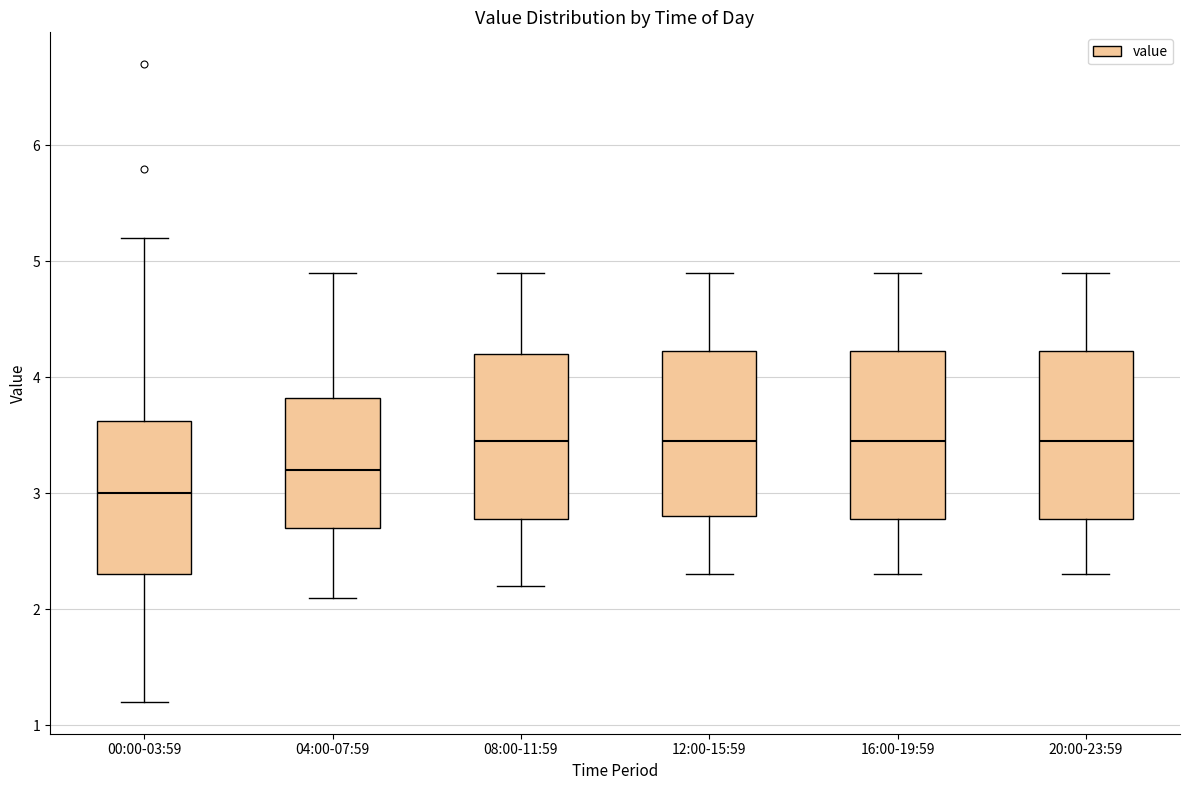

Reading left to right, transcribe this box plot: for each box, give where its median line is, the range the box spans, and where its two whiskers end, as read against the y-axis. The values are not printed on the chart, so give them approximately, as read against the axis.

00:00-03:59: median 3.0, box 2.3 to 3.6, whiskers 1.2 to 5.2
04:00-07:59: median 3.2, box 2.7 to 3.8, whiskers 2.1 to 4.9
08:00-11:59: median 3.5, box 2.8 to 4.2, whiskers 2.2 to 4.9
12:00-15:59: median 3.5, box 2.8 to 4.2, whiskers 2.3 to 4.9
16:00-19:59: median 3.5, box 2.8 to 4.2, whiskers 2.3 to 4.9
20:00-23:59: median 3.5, box 2.8 to 4.2, whiskers 2.3 to 4.9